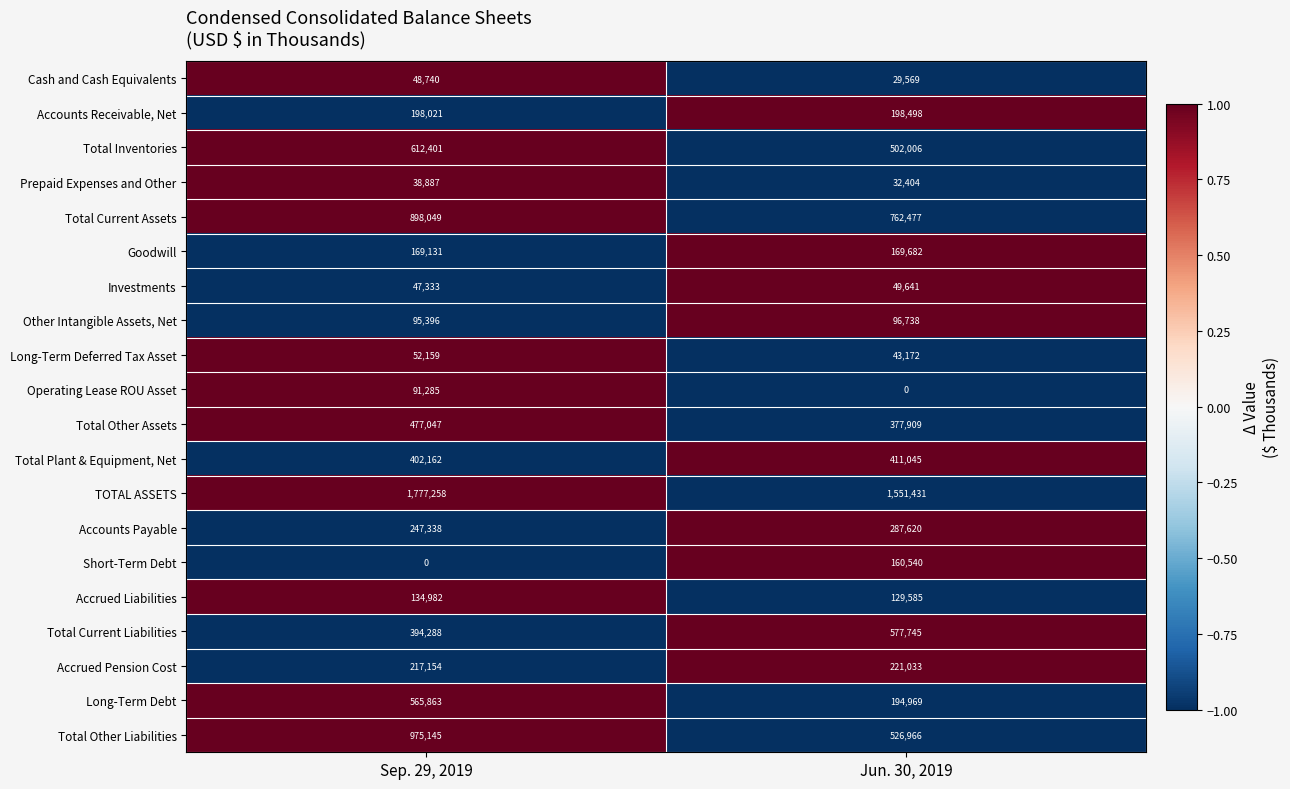

Which series has the largest range (max minus min)?

Total Other Liabilities